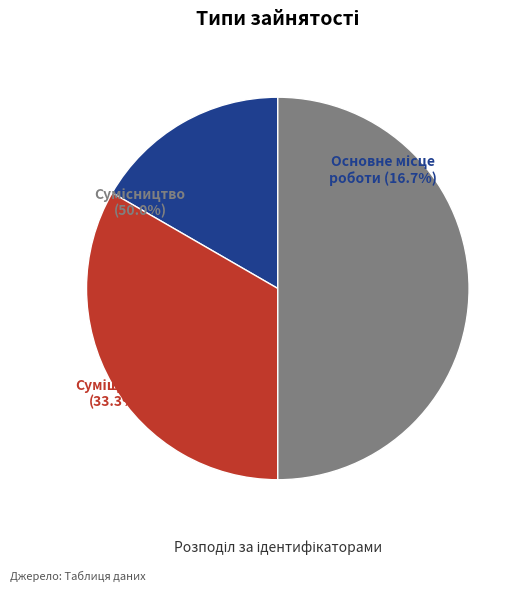

What is the change in value from Основне місце роботи to Суміщення?

+1